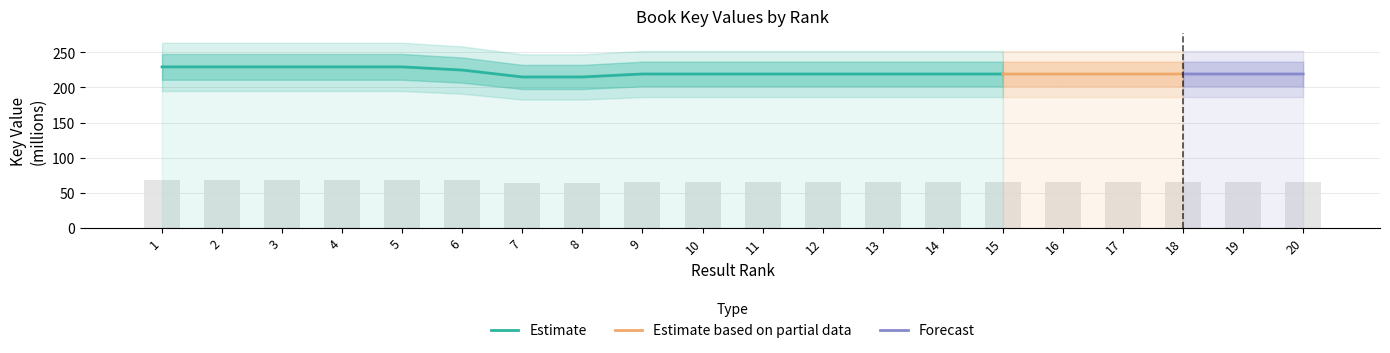

What value does the data have at 5?

68.8